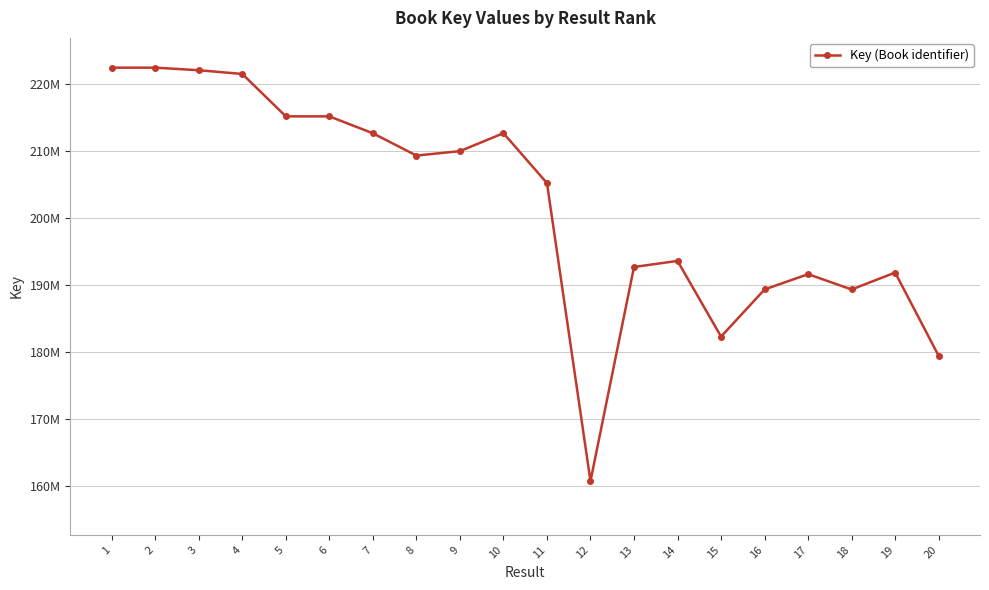

The chart shows a value of 94031703 at 7. True or false?

False